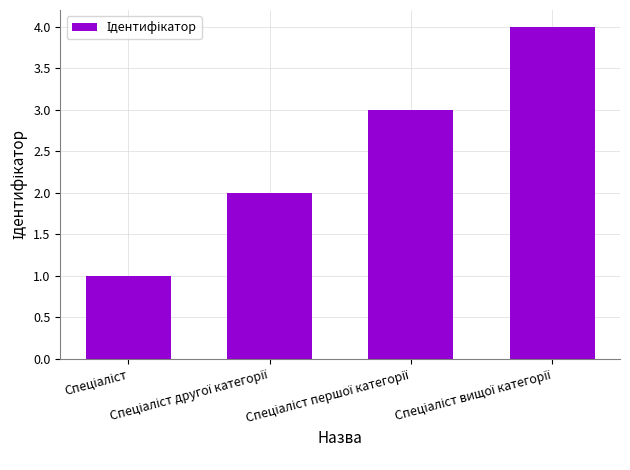

What is the maximum value shown in the chart?

4